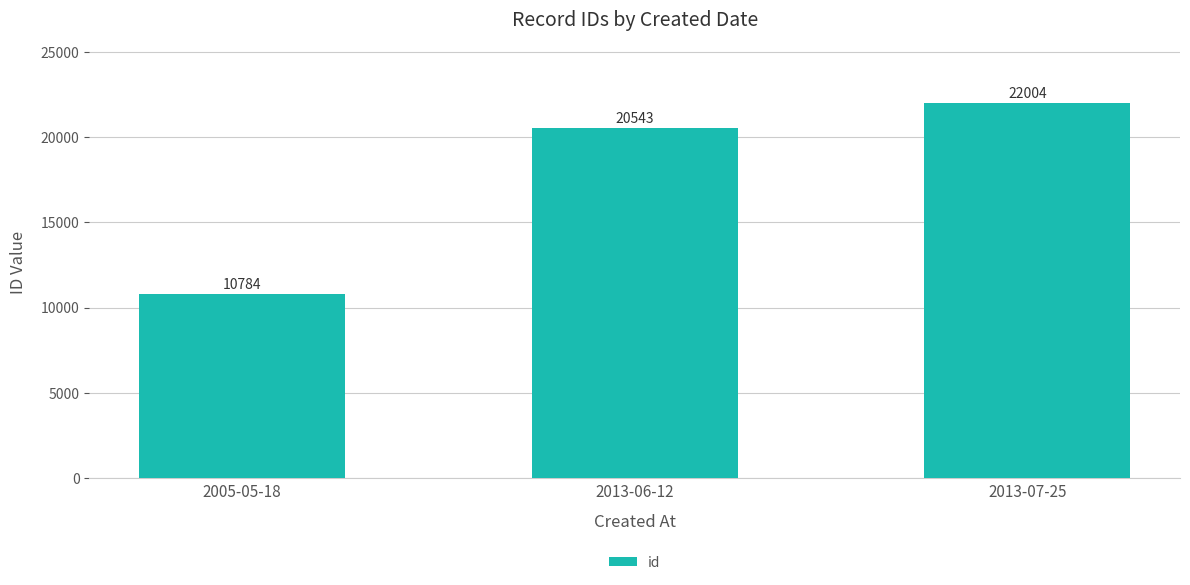

What is the label of the 2nd bar from the right?

2013-06-12